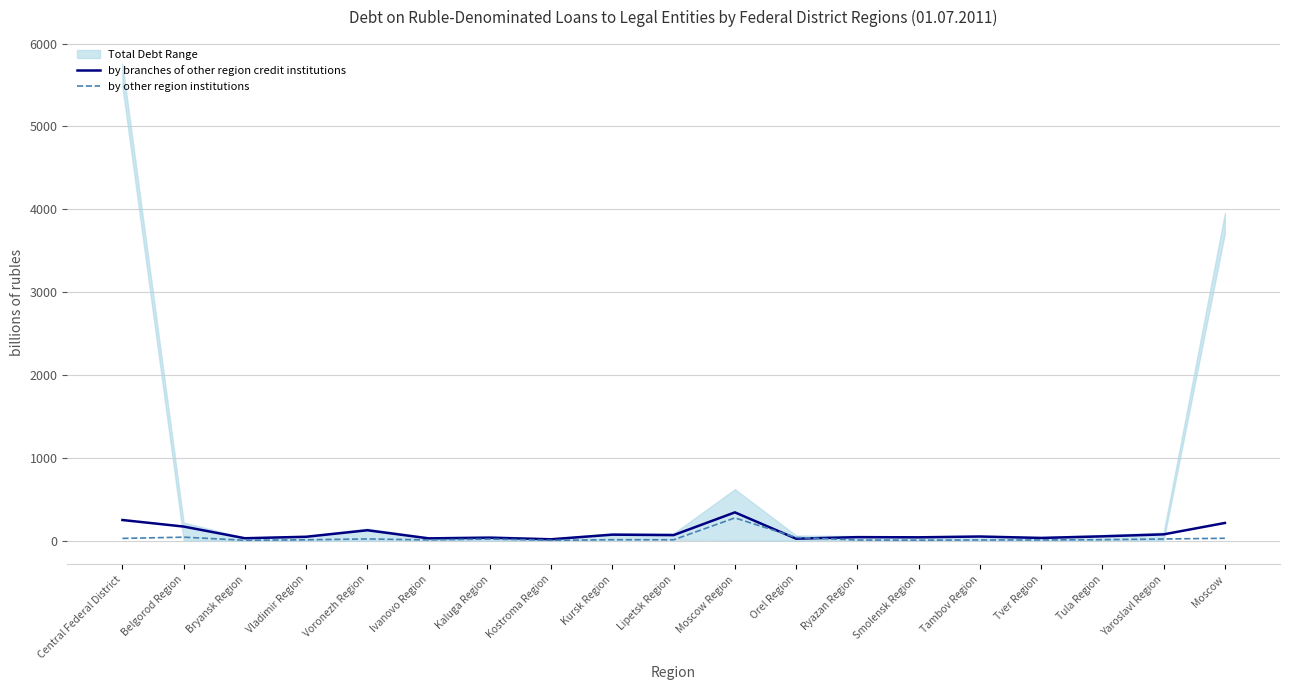

What is the difference between the highest and lowest values at Voronezh Region?

104.8